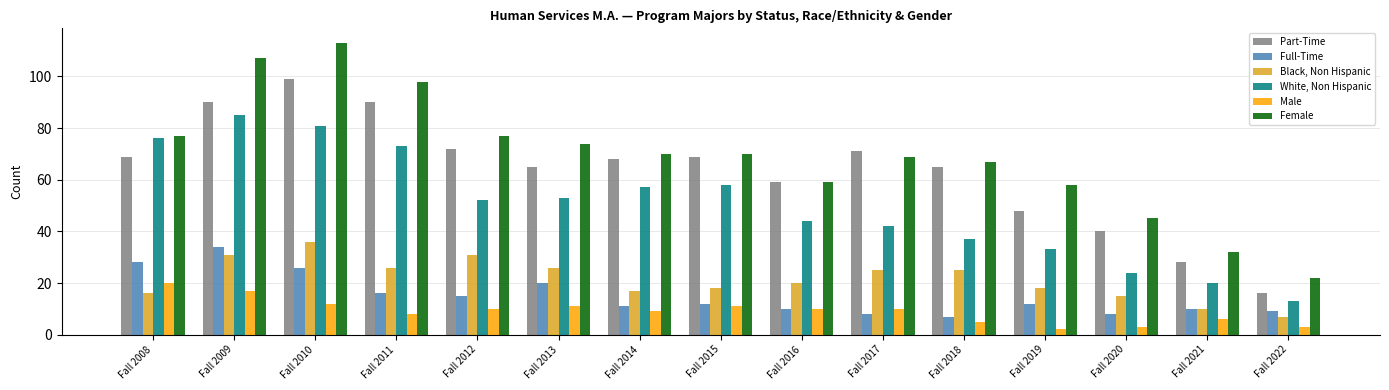

How many groups of bars are there?

15